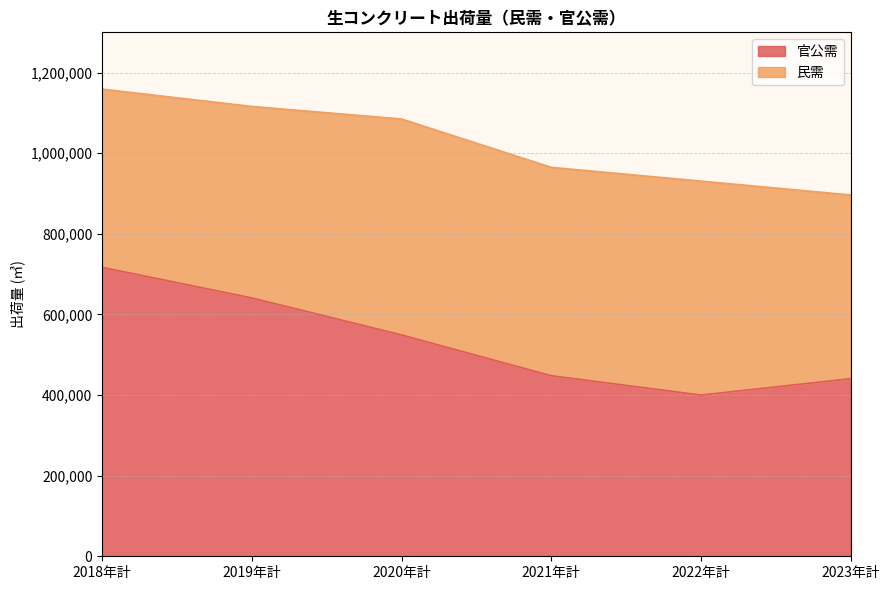

True or false: there are more than 1 points higher than both neighbors.

False